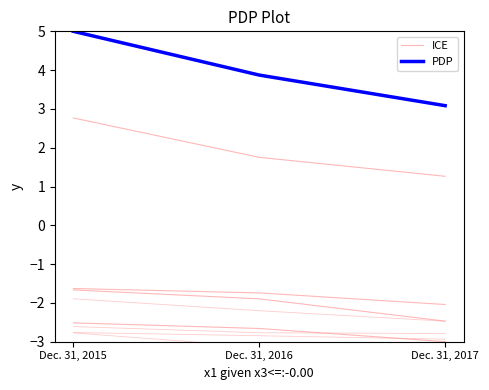

True or false: PDP has a value of 3.9 at Dec. 31, 2016.

True